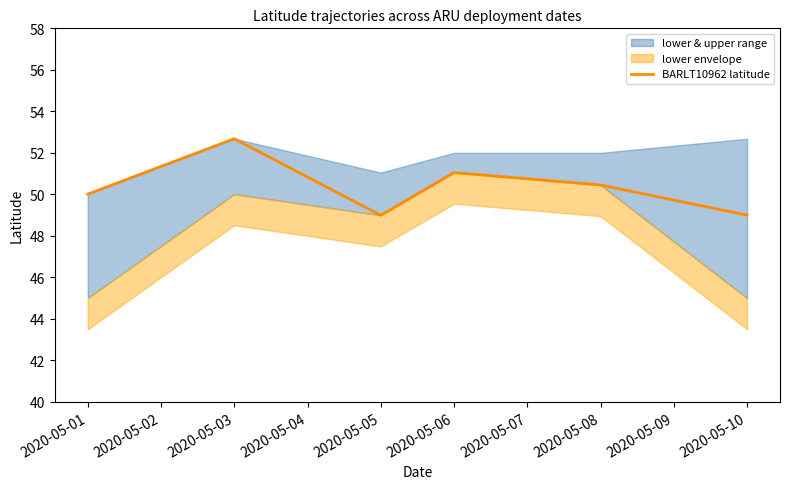

What is the lowest value of the BARLT10962 latitude series?

49.0